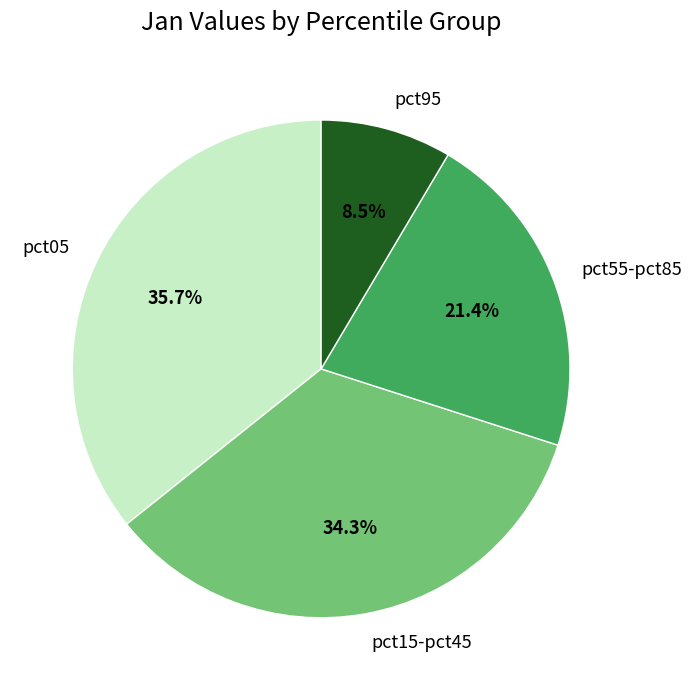

Rank the categories by value from lowest to highest.

pct95, pct55-pct85, pct15-pct45, pct05